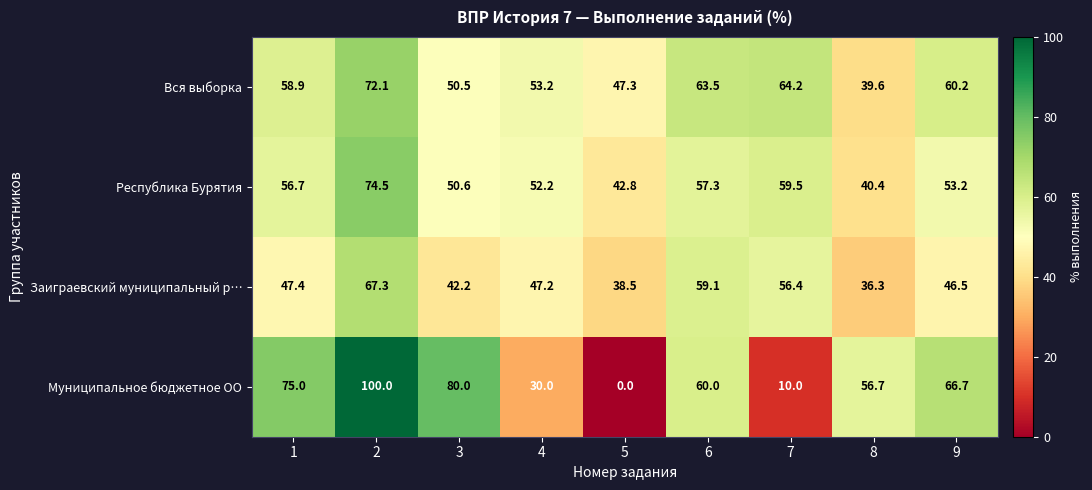

Rank the series by their maximum value, from lowest to highest.

Заиграевский муниципальный р…, Вся выборка, Республика Бурятия, Муниципальное бюджетное ОО